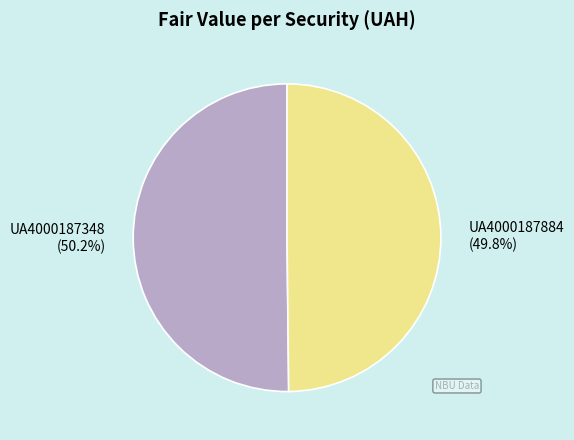

What is the ratio of the value at UA4000187348 to the value at UA4000187884?

1.0